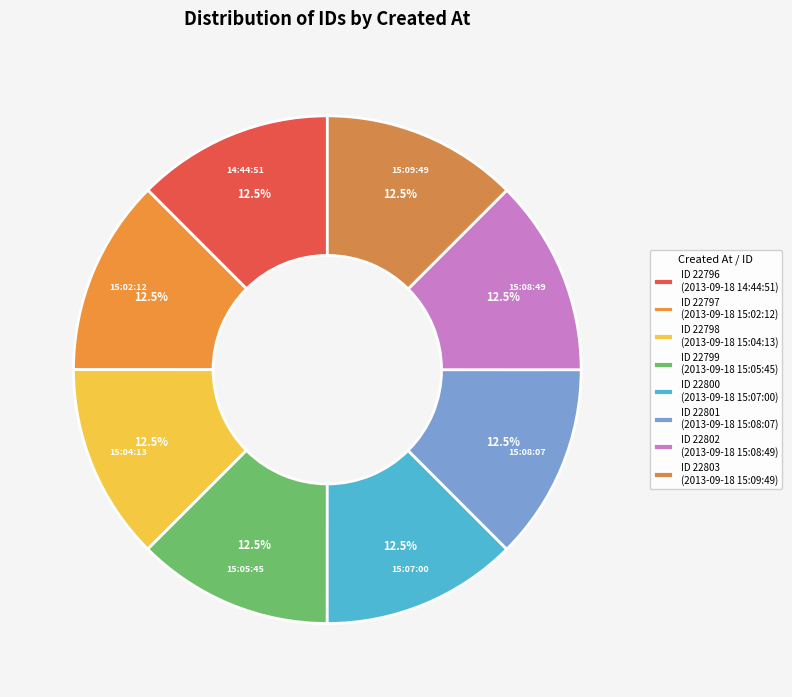

Does any single category account for the majority?

No